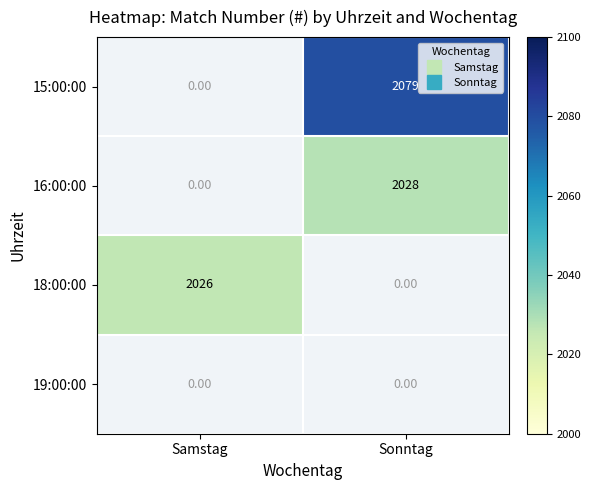

At which label does 15:00:00 reach its minimum?

Samstag